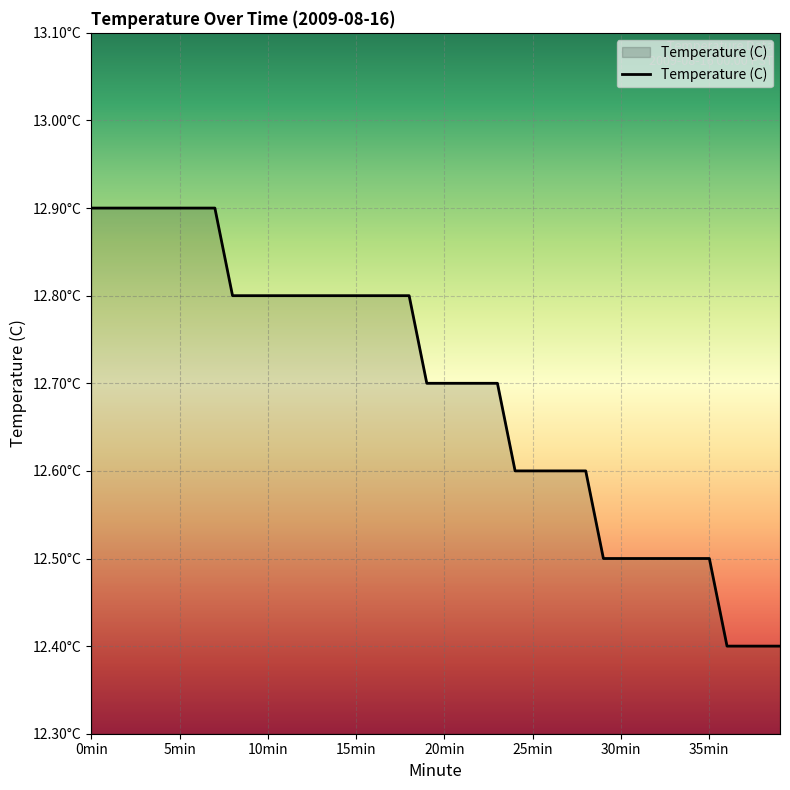

Rank the categories by value from highest to lowest.

0, 1, 2, 3, 4, 5, 6, 7, 8, 9, 10, 11, 12, 13, 14, 15, 16, 17, 18, 19, 20, 21, 22, 23, 24, 25, 26, 27, 28, 29, 30, 31, 32, 33, 34, 35, 36, 37, 38, 39